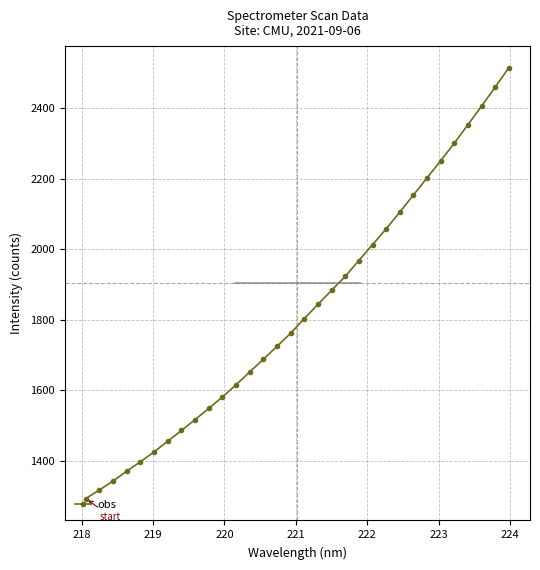

What is the maximum value shown in the chart?

2514.9